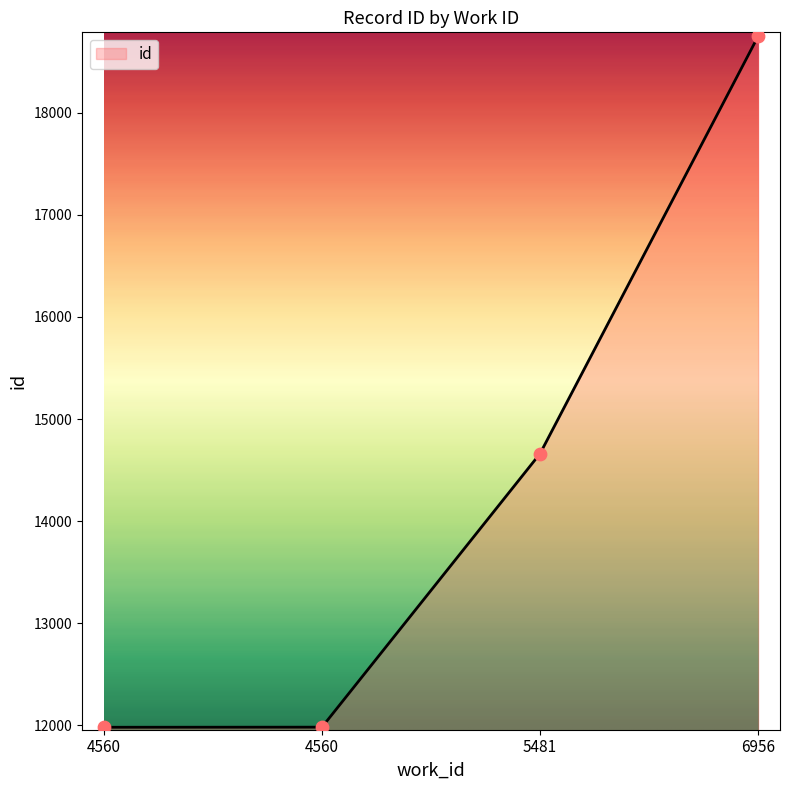

Which has a higher value, 6956 or 4560?

6956